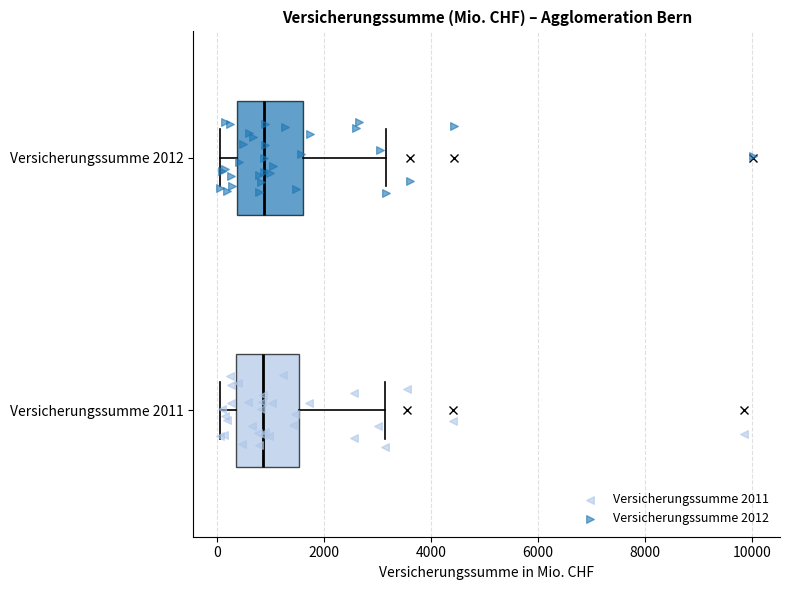

Reading bottom to top, transcribe this box plot: for each box, give where its median line is, the range the box spans, and where its two whiskers end, as read against the x-axis. The values are not printed on the chart, so give them approximately, as read against the axis.

Versicherungssumme 2011: median 800, box 400 to 1600, whiskers 0 to 3200
Versicherungssumme 2012: median 800, box 400 to 1600, whiskers 0 to 3200